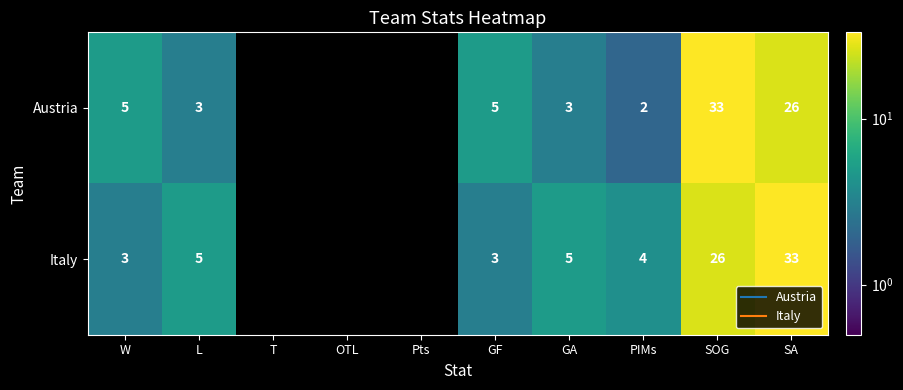

At how many categories does at least one series exceed 25?

2